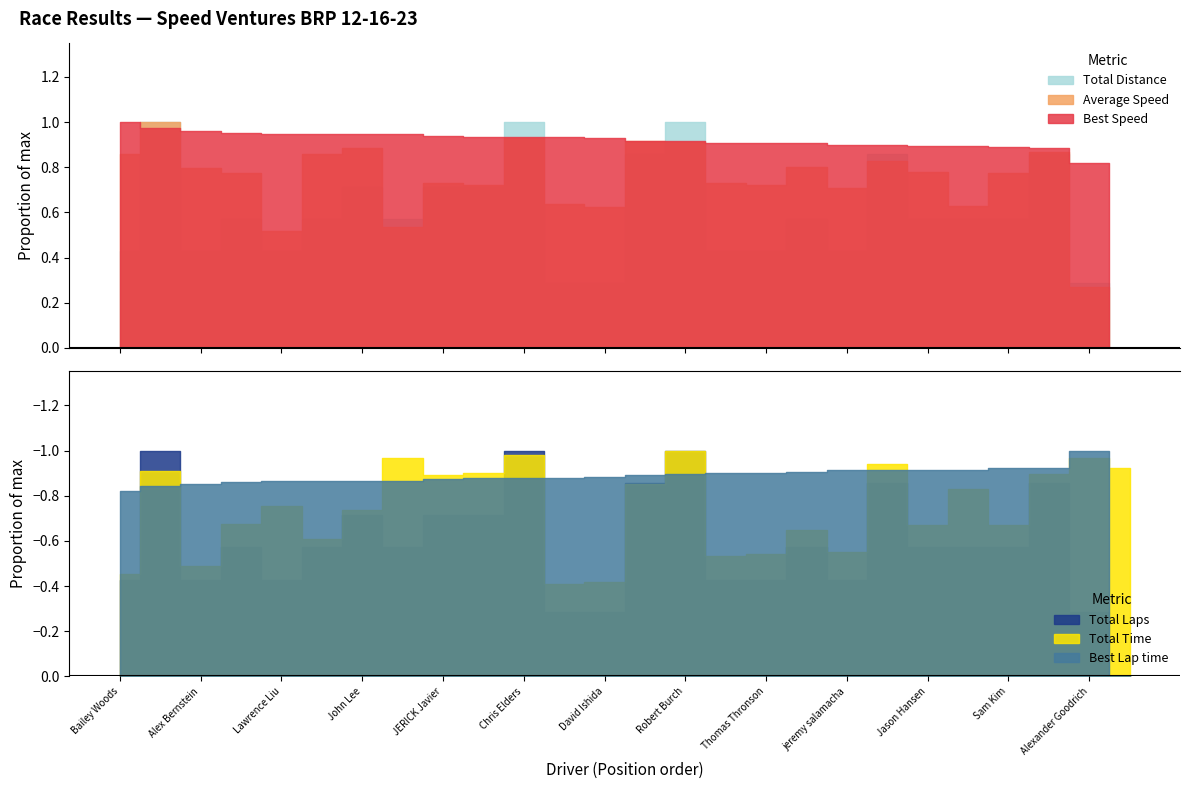

What is the label of the 20th point from the right?

John Lee